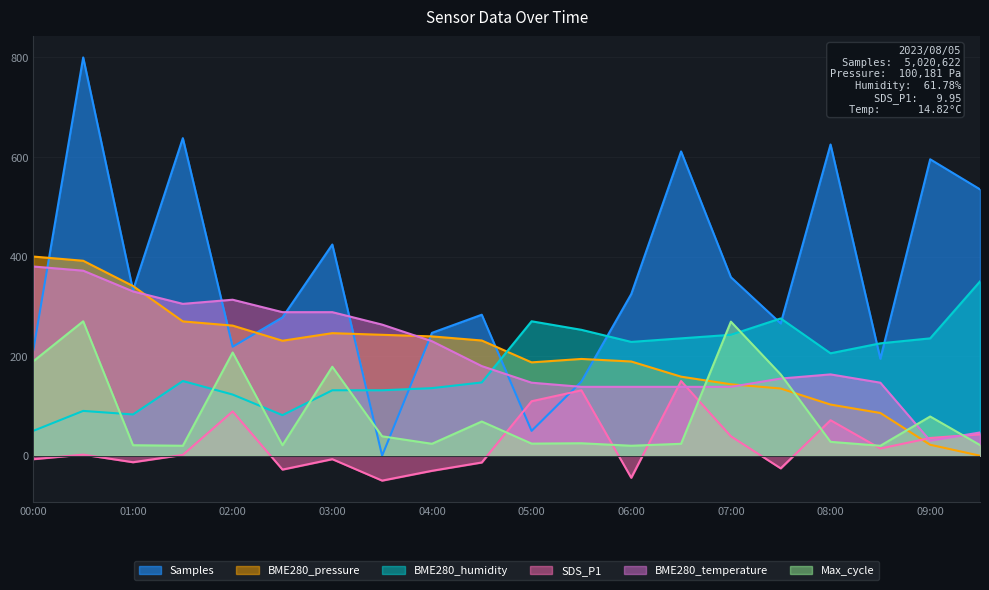

Between 02:30 and 03:30, which series saw the biggest shift?

Samples